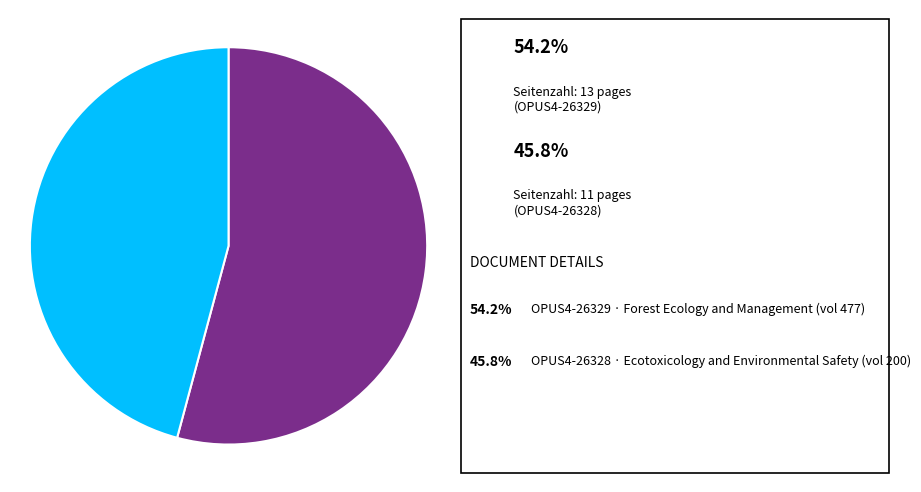

How many segments does this pie chart have?

2